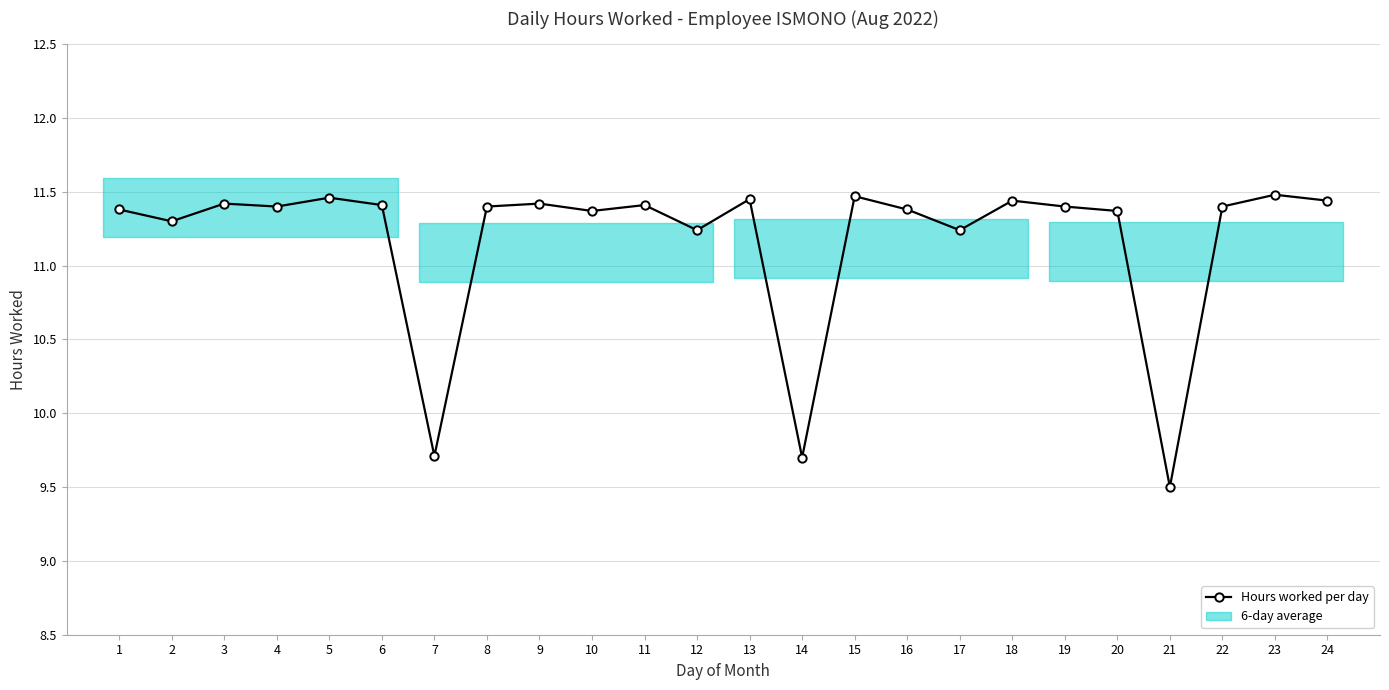

Where is the first local maximum?

3